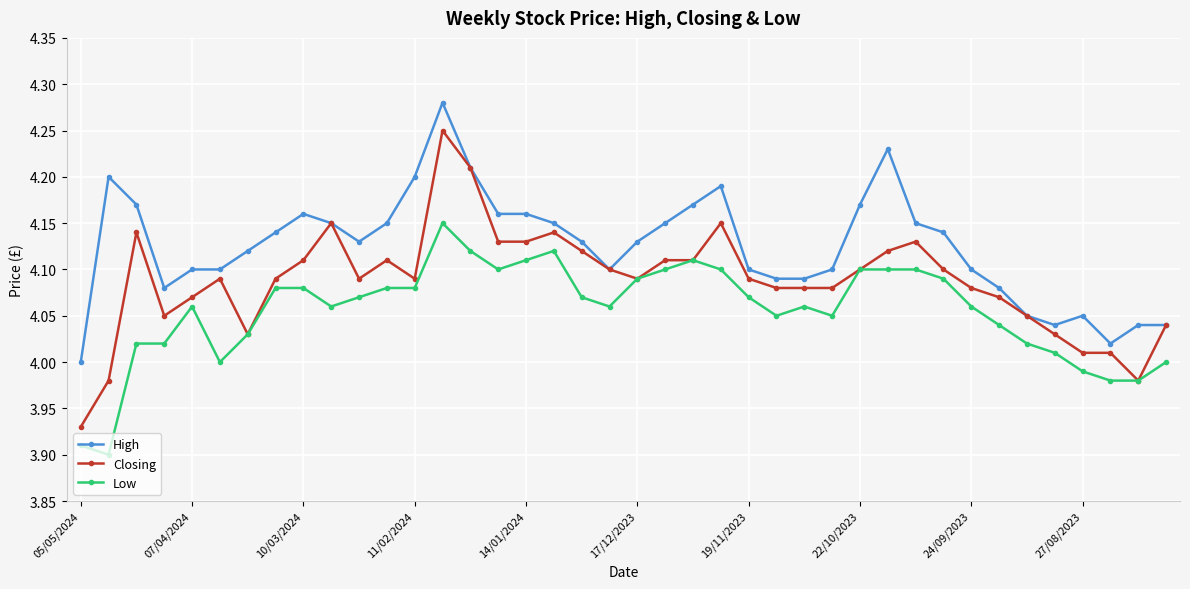

How many data points does each series have?

40